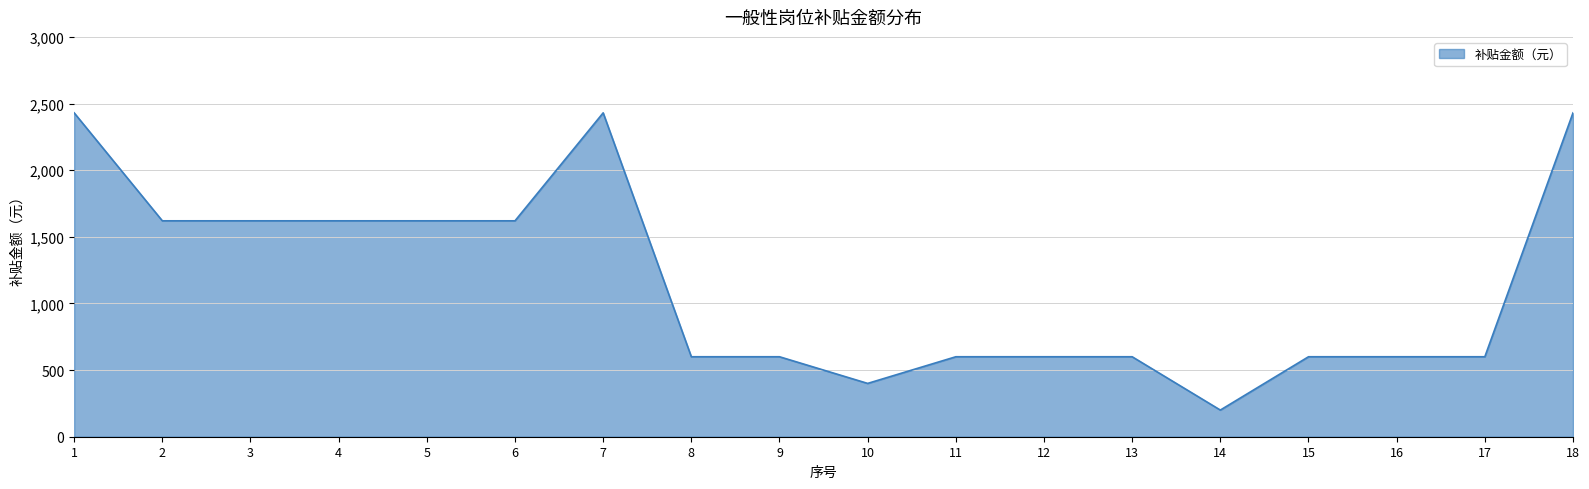

The chart shows a value of 600 at 17. True or false?

True